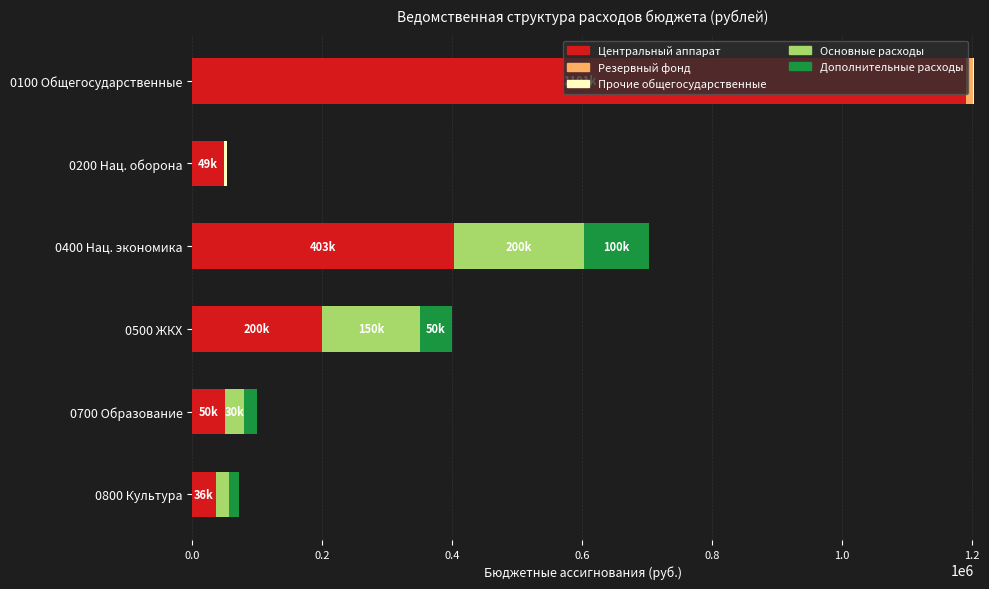

What is the highest value of the Центральный аппарат series?

1191061